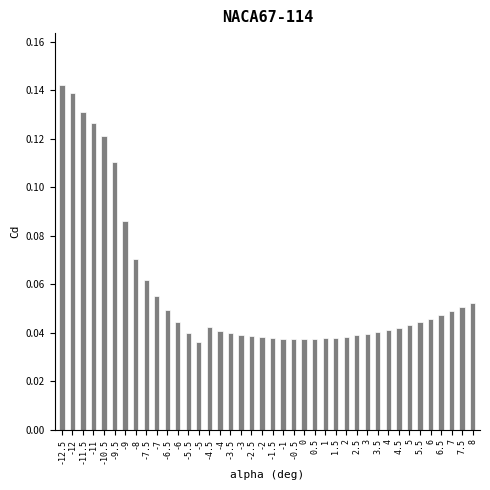

Which label corresponds to the largest value in the chart?

-12.5